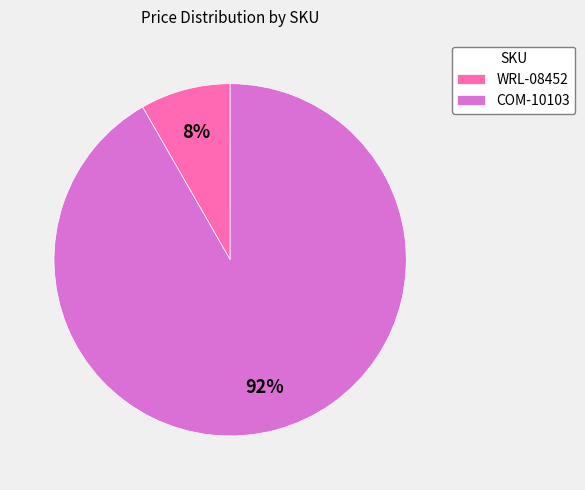

How many segments does this pie chart have?

2